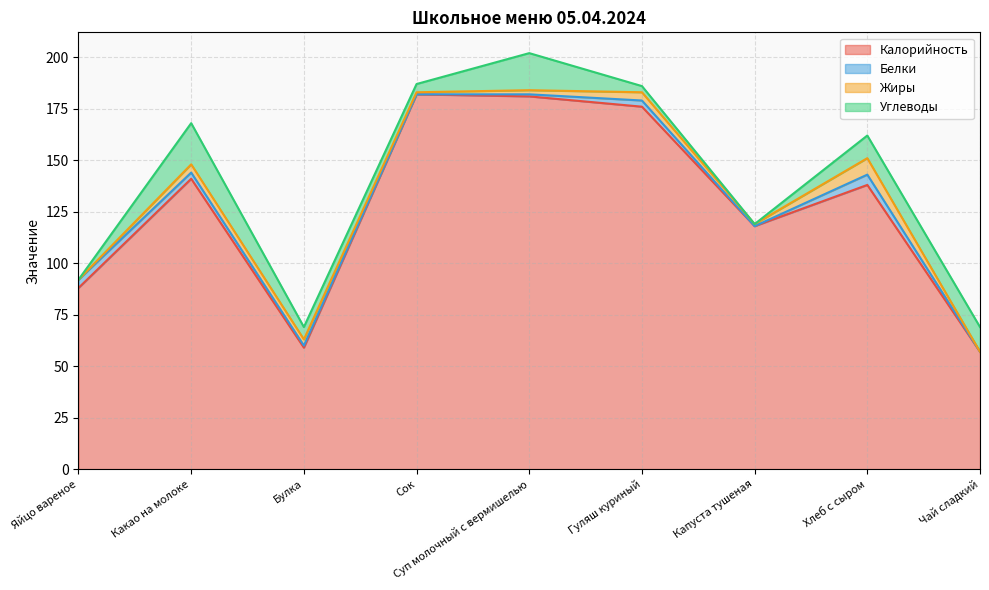

Which series has the largest total across all categories?

Калорийность